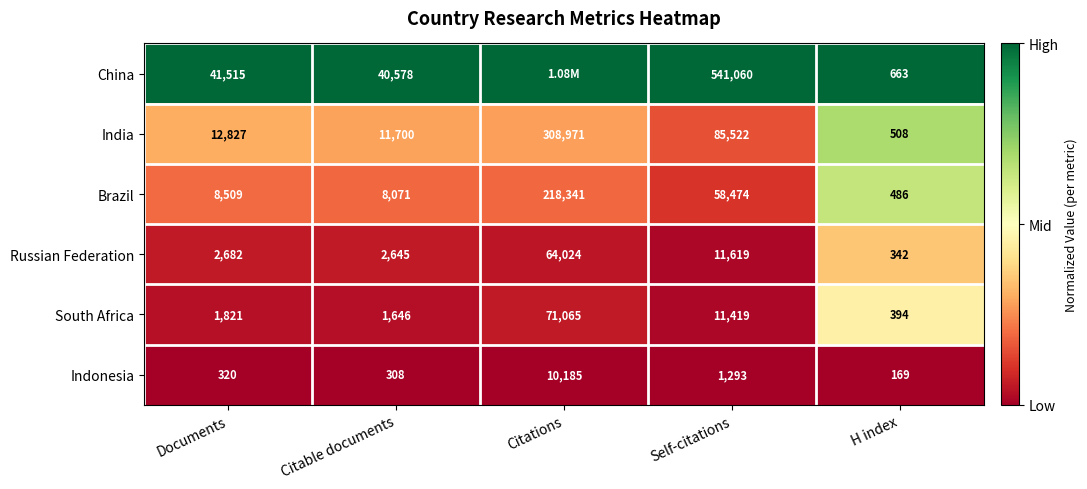

Rank the series at Documents from highest to lowest value.

China, India, Brazil, Russian Federation, South Africa, Indonesia